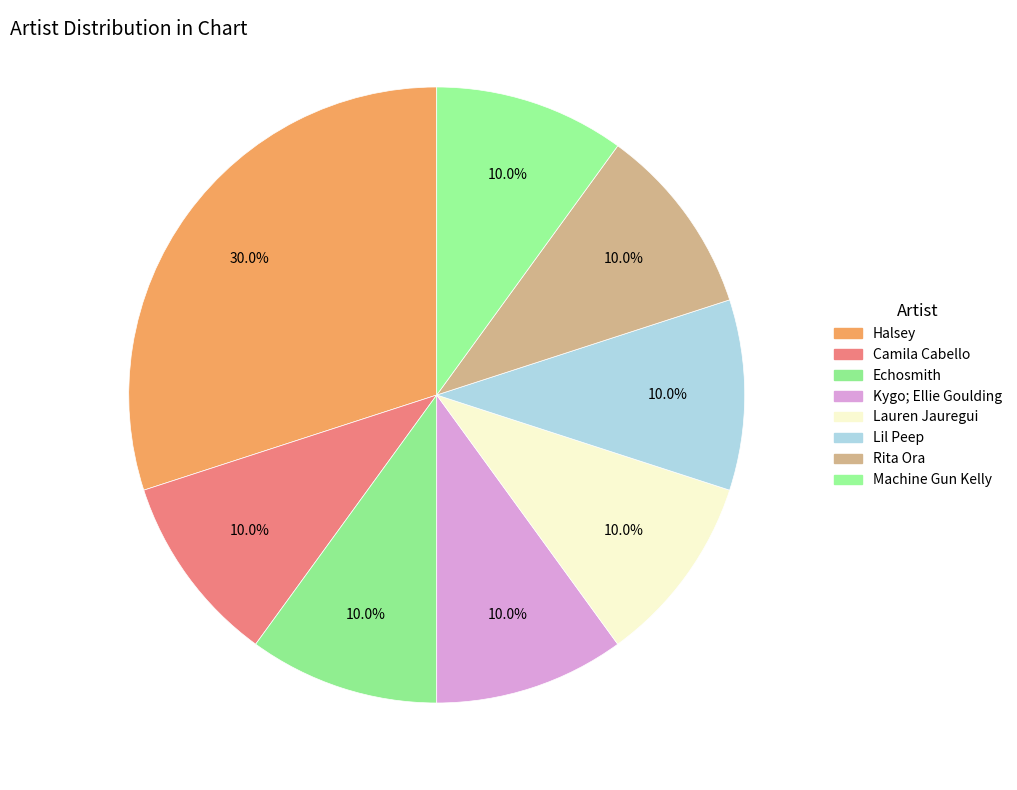

Which slice is the smallest?

Camila Cabello